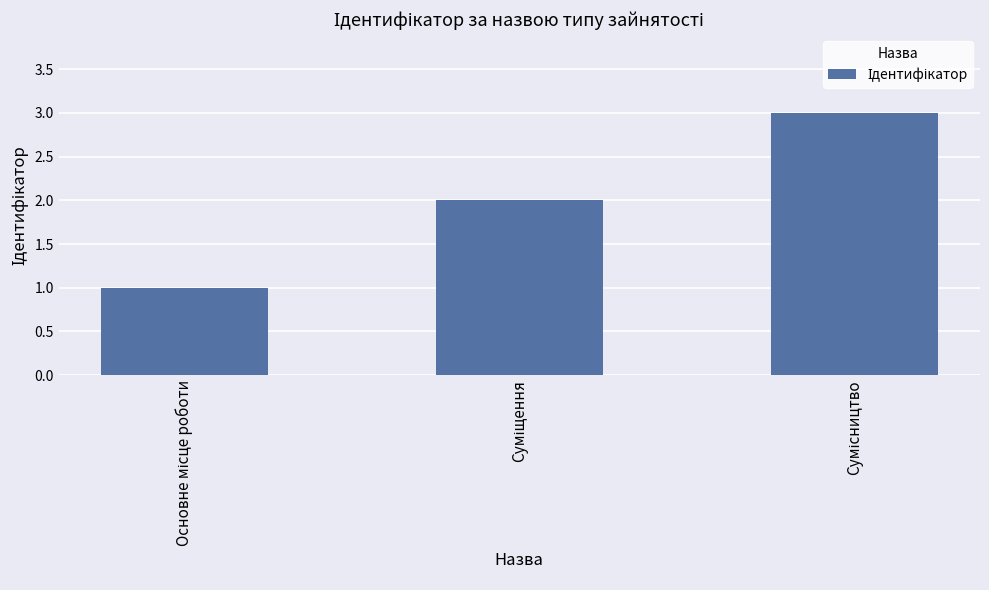

What is the maximum value shown in the chart?

3